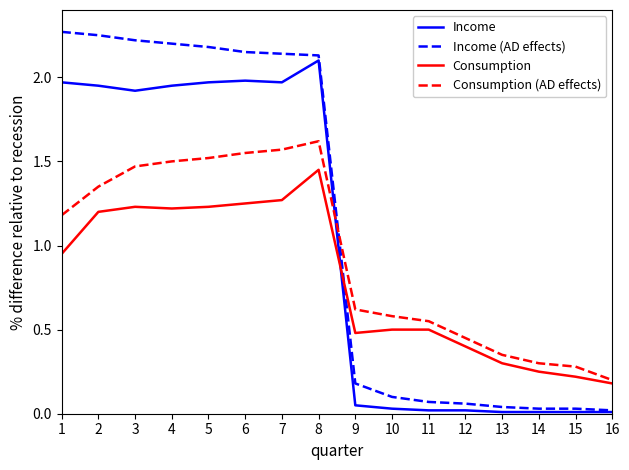

Between which two adjacent categories do Consumption (AD effects) and Income first intersect?

8 and 9